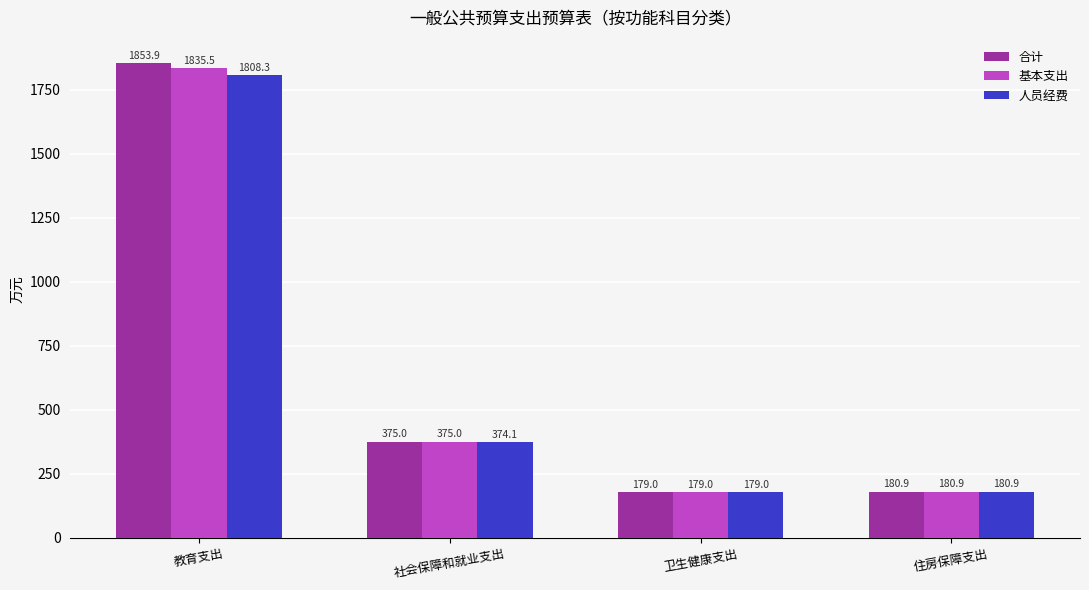

At which label does 合计 reach its minimum?

卫生健康支出